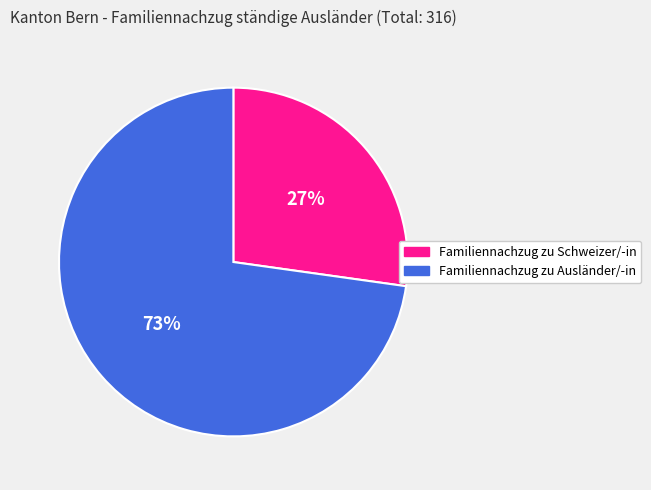

Do Familiennachzug zu Schweizer/-in and Familiennachzug zu Ausländer/-in together represent more than half of the pie?

Yes